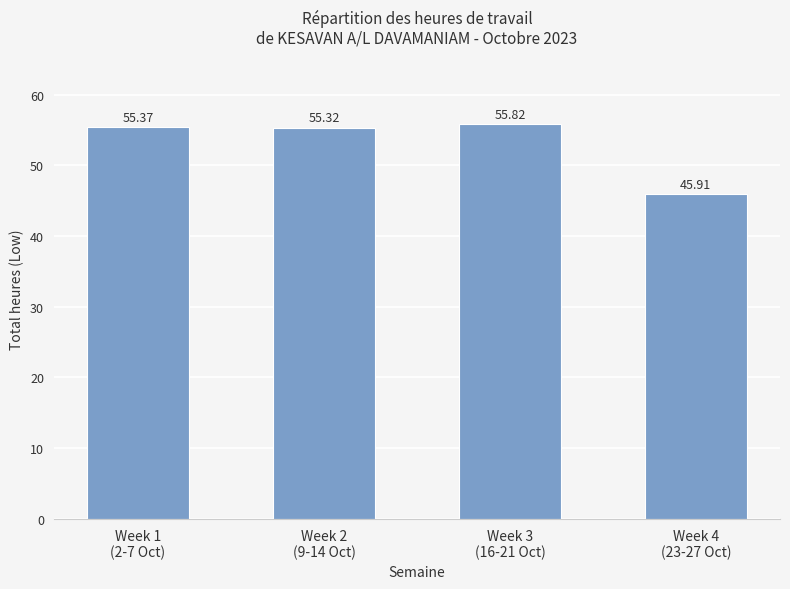

List the labels in order of value, largest first.

Week 3
(16-21 Oct), Week 1
(2-7 Oct), Week 2
(9-14 Oct), Week 4
(23-27 Oct)